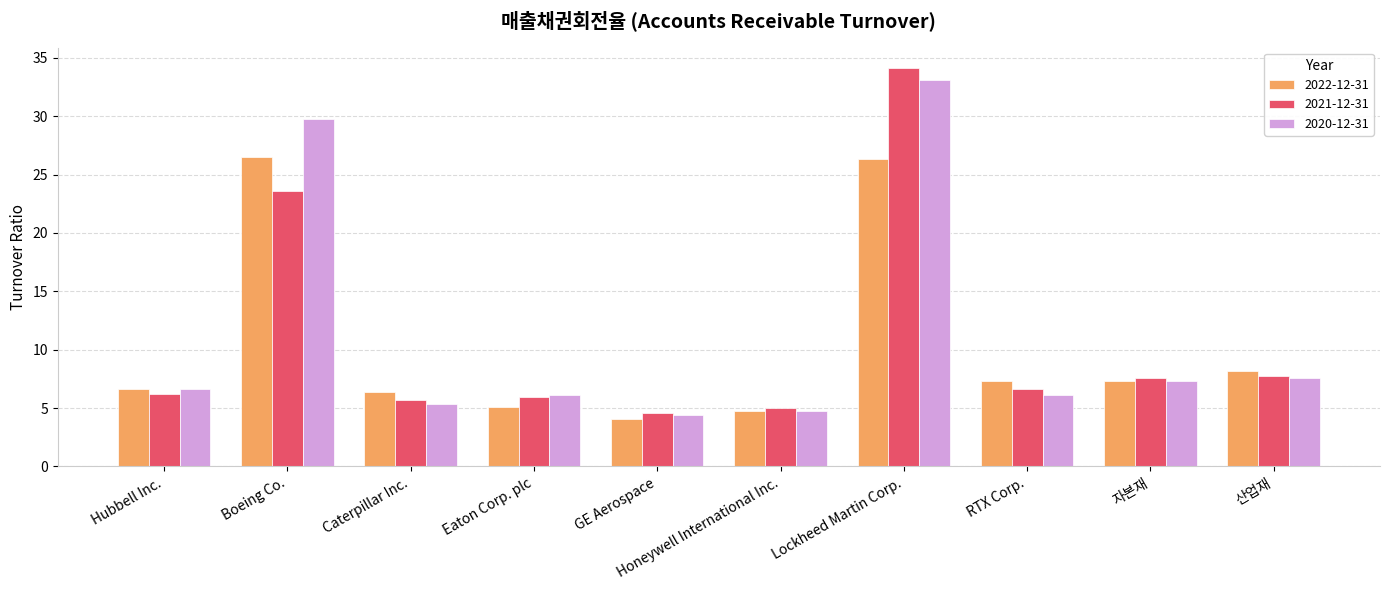

What is the total value across all series at Hubbell Inc.?

19.5